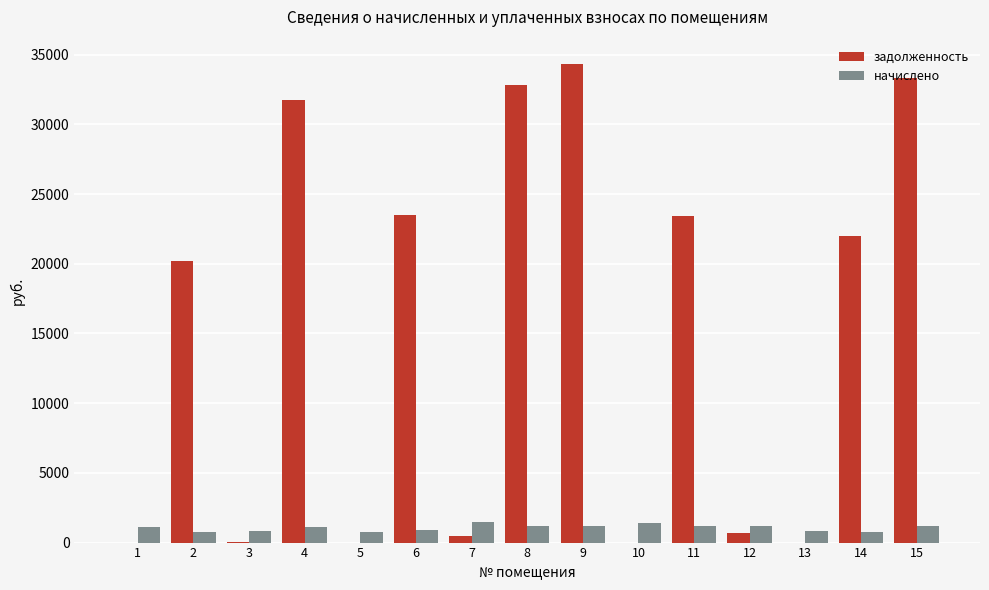

Which series has the largest total across all categories?

задолженность